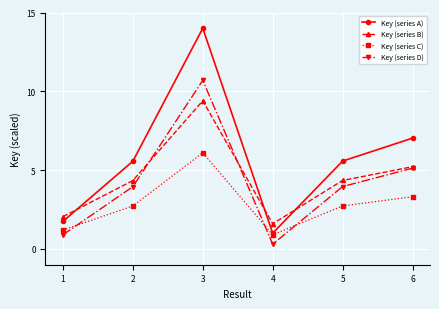

At which category does Key (series A) reach its first local peak?

3